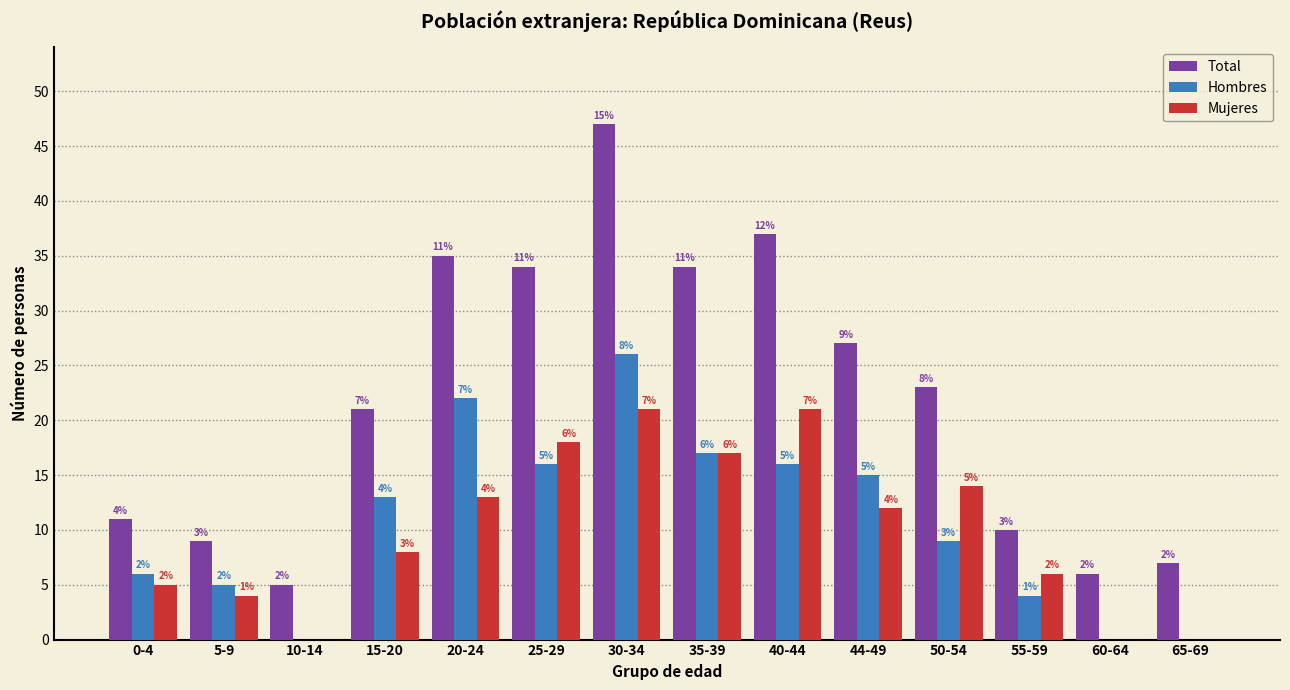

Reading left to right, what are all the values shown in this chart?

Total: 0-4=11	5-9=9	10-14=5	15-20=21	20-24=35	25-29=34	30-34=47	35-39=34	40-44=37	44-49=27	50-54=23	55-59=10	60-64=6	65-69=7
Hombres: 0-4=6	5-9=5	10-14=0	15-20=13	20-24=22	25-29=16	30-34=26	35-39=17	40-44=16	44-49=15	50-54=9	55-59=4	60-64=0	65-69=0
Mujeres: 0-4=5	5-9=4	10-14=0	15-20=8	20-24=13	25-29=18	30-34=21	35-39=17	40-44=21	44-49=12	50-54=14	55-59=6	60-64=0	65-69=0